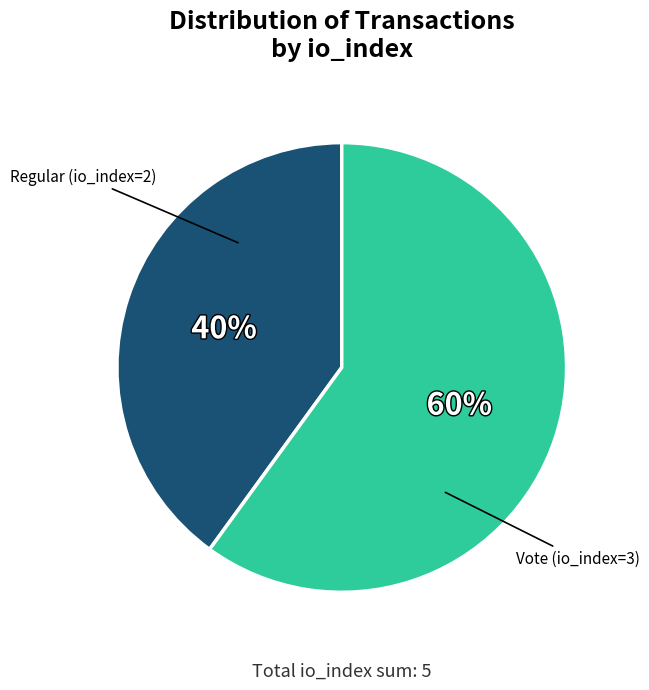

To the nearest percent, what is the difference between the largest and smallest slice percentages?

20%